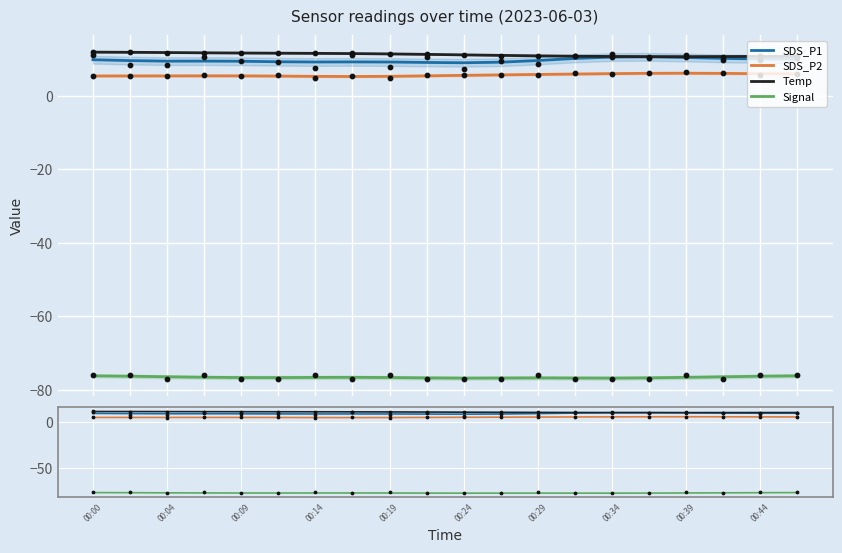

What is the total value across all series at 00:34?

-49.2